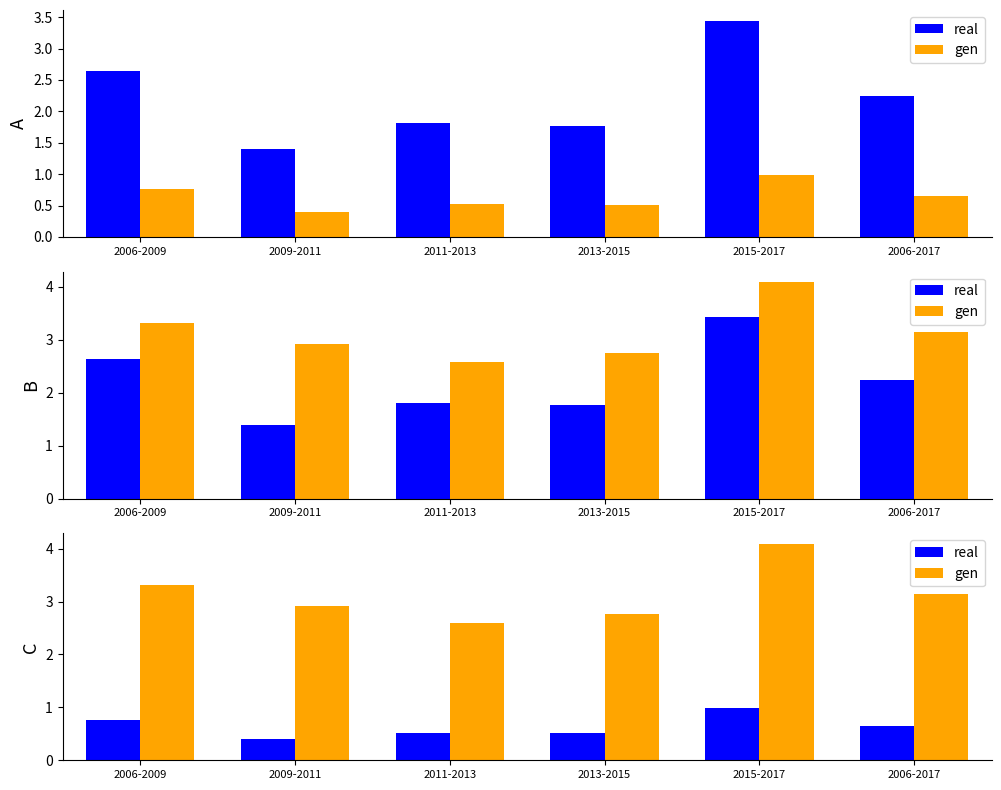

What is the difference between the maximum and second lowest values in the real series?

0.5